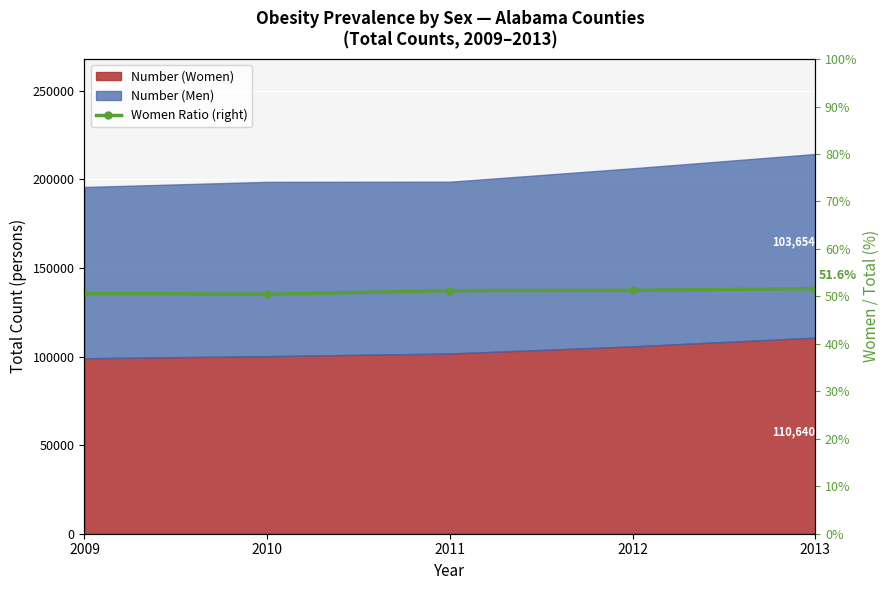

At which label does the data first exceed 51?

2011